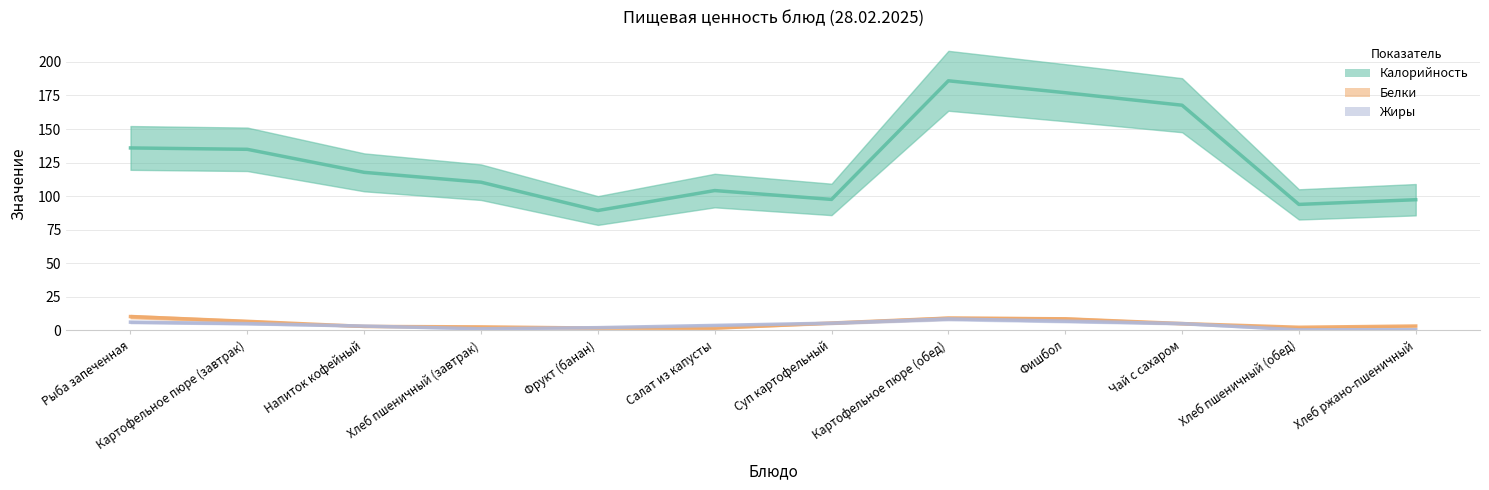

What is the average value of the Жиры series?

4.0